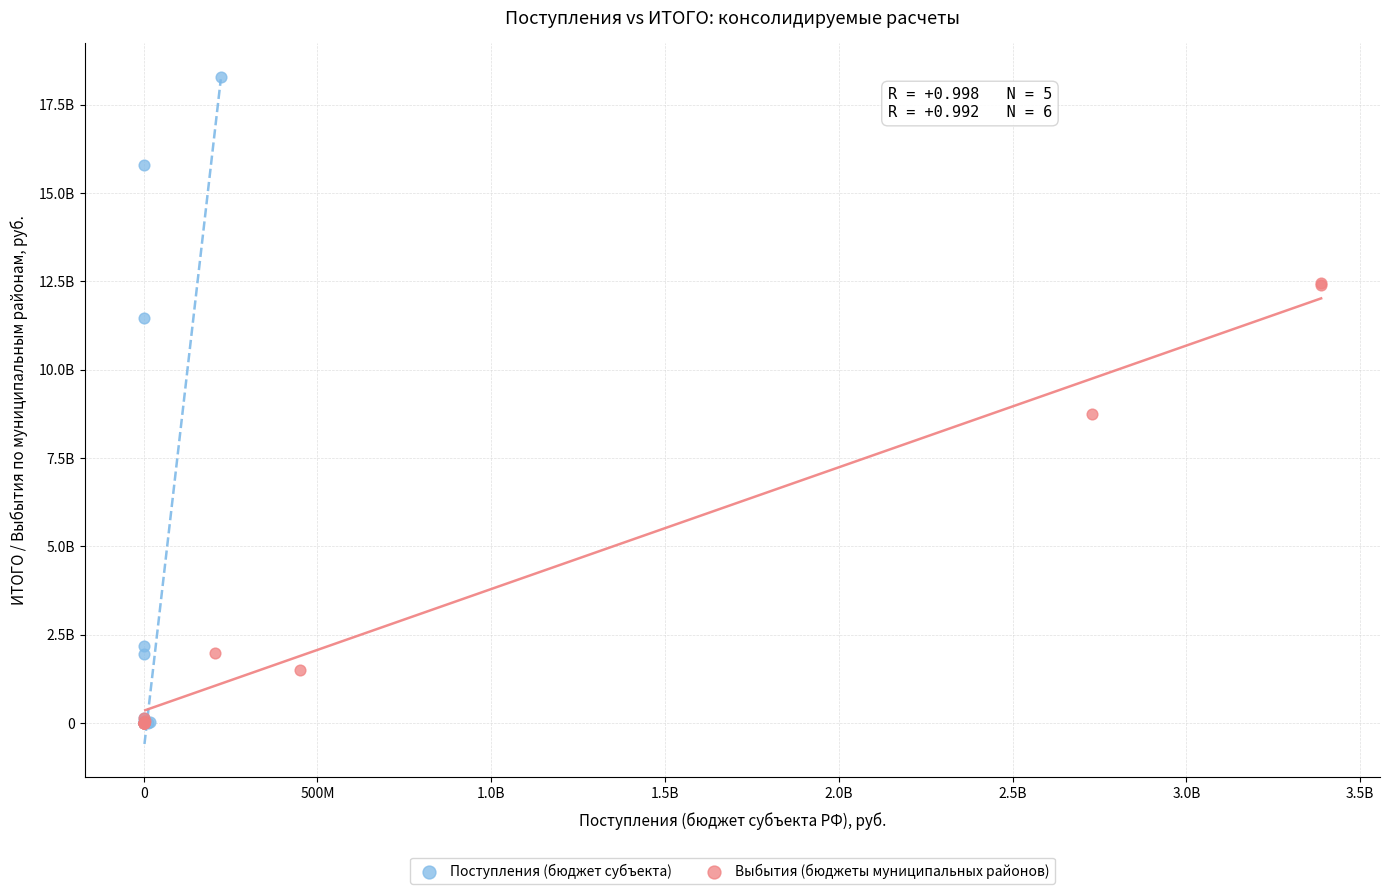

What are all the series names shown in the legend?

Поступления (бюджет субъекта), Выбытия (бюджеты муниципальных районов)